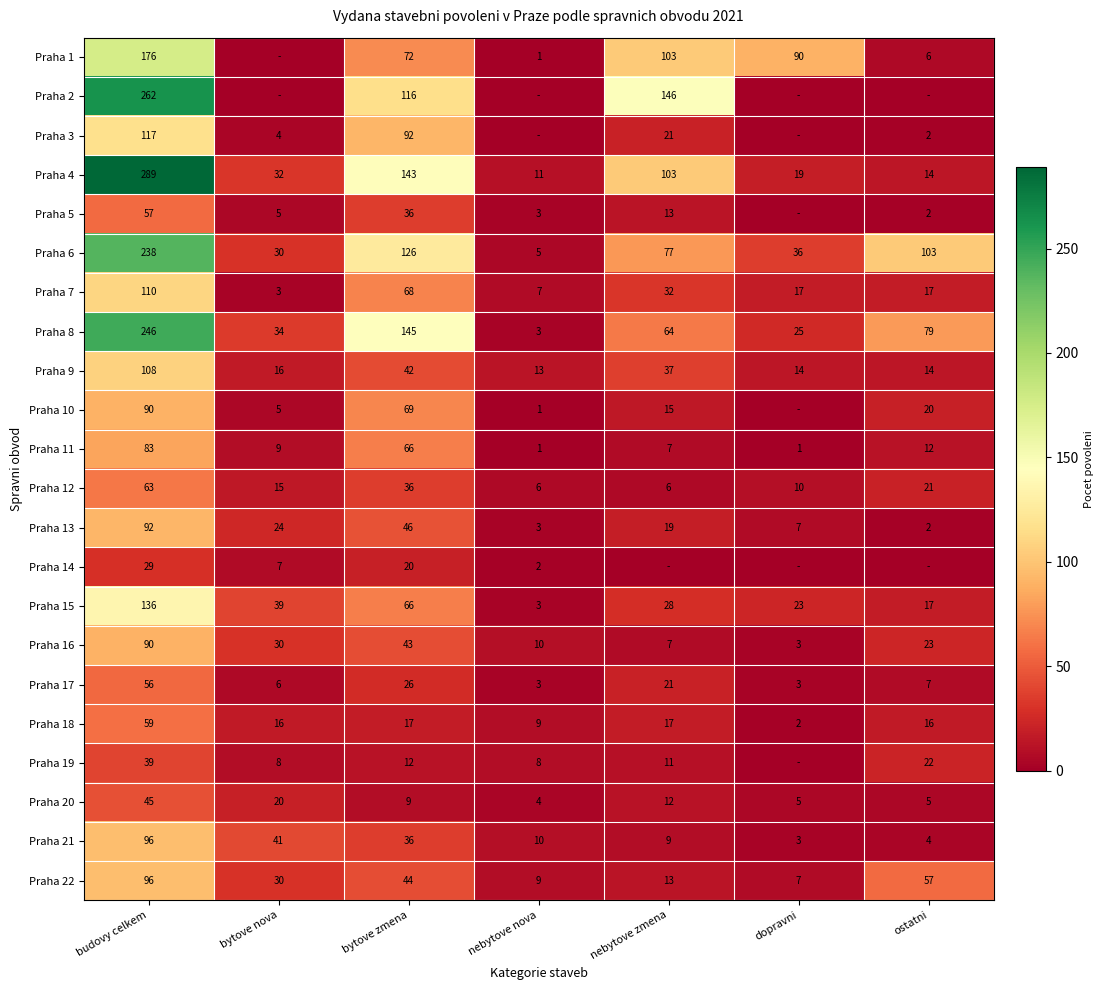

What is the average value of the Praha 20 series?

14